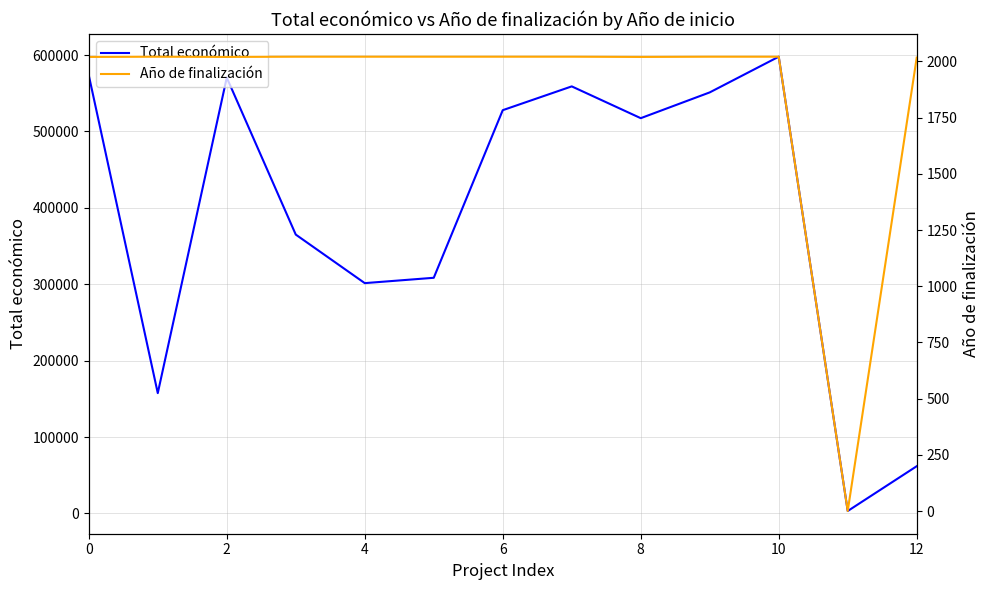

At which category is the sum across all series the highest?

10